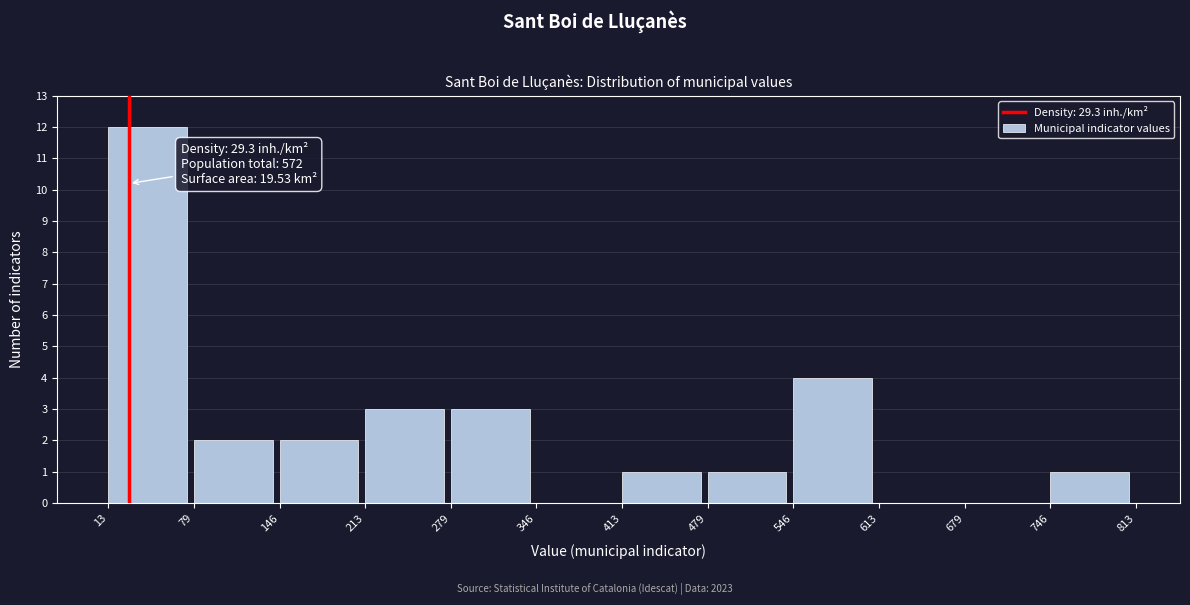

Which range on the x-axis has the tallest bar?

13 to 79